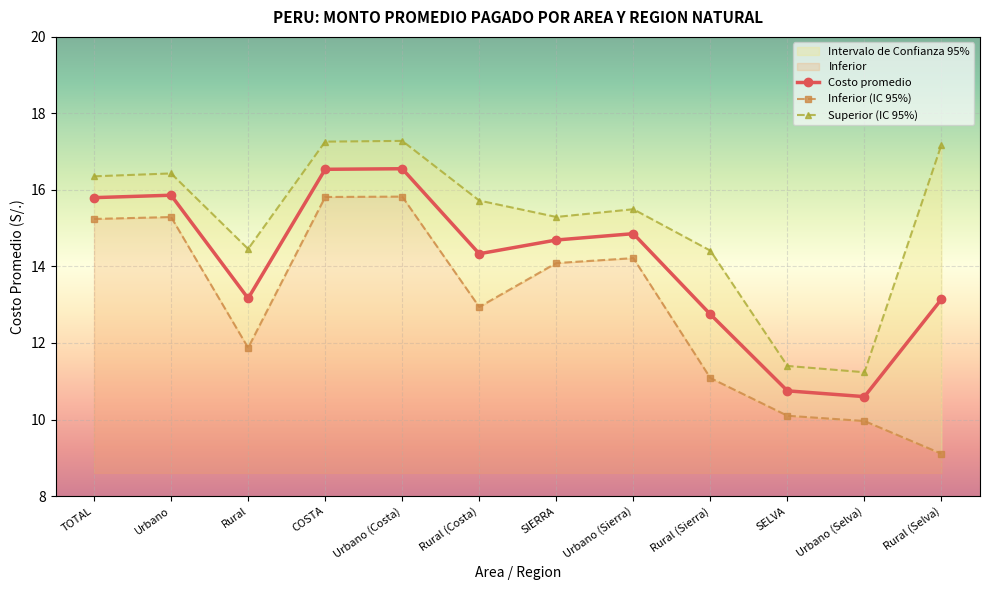

Reading left to right, extract all data points from this chart.

Costo promedio: TOTAL=15.8	Urbano=15.9	Rural=13.2	COSTA=16.5	Urbano (Costa)=16.6	Rural (Costa)=14.3	SIERRA=14.7	Urbano (Sierra)=14.9	Rural (Sierra)=12.7	SELVA=10.7	Urbano (Selva)=10.6	Rural (Selva)=13.1
Inferior: TOTAL=15.2	Urbano=15.3	Rural=11.9	COSTA=15.8	Urbano (Costa)=15.8	Rural (Costa)=12.9	SIERRA=14.1	Urbano (Sierra)=14.2	Rural (Sierra)=11.1	SELVA=10.1	Urbano (Selva)=10.0	Rural (Selva)=9.1
Superior: TOTAL=16.4	Urbano=16.4	Rural=14.5	COSTA=17.3	Urbano (Costa)=17.3	Rural (Costa)=15.7	SIERRA=15.3	Urbano (Sierra)=15.5	Rural (Sierra)=14.4	SELVA=11.4	Urbano (Selva)=11.2	Rural (Selva)=17.2